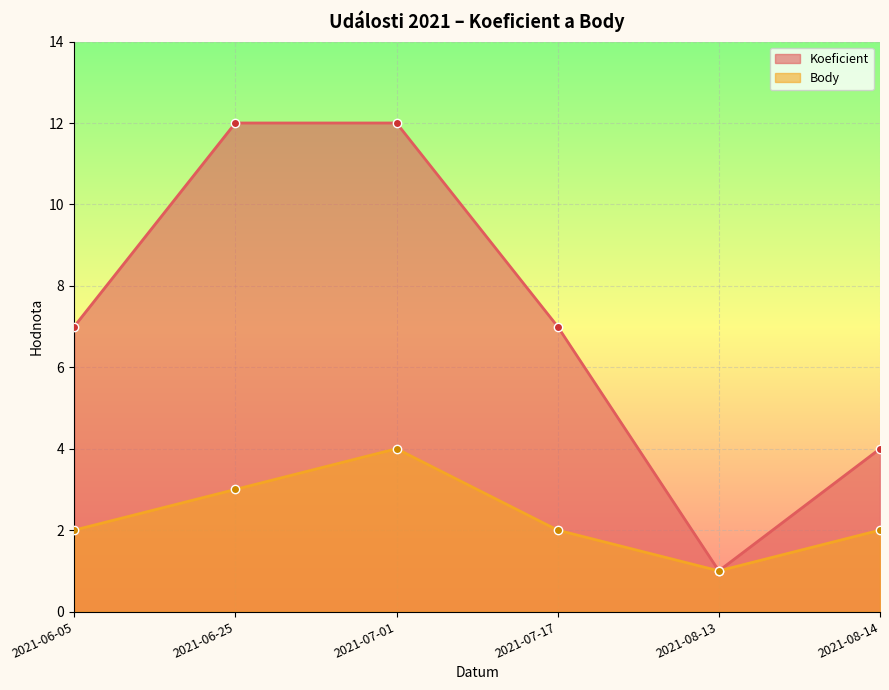

Does the chart display data point markers on the line(s)?

Yes